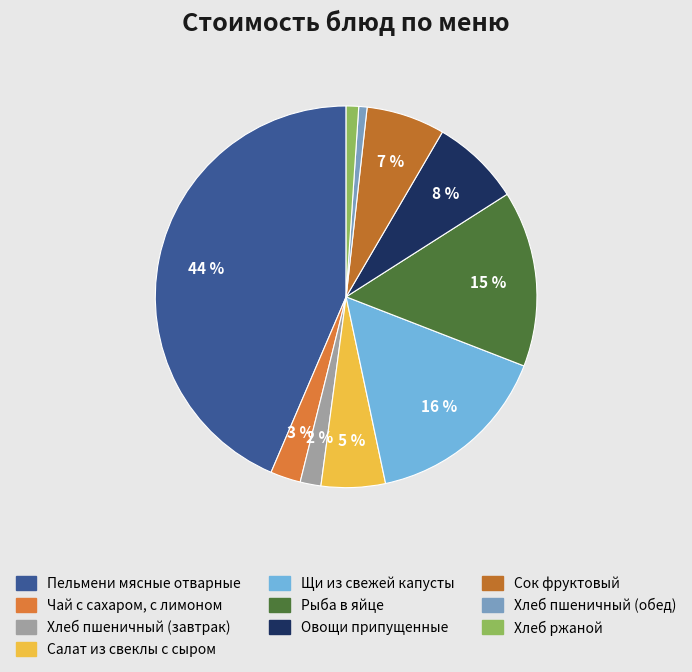

What percentage is the Пельмени мясные отварные slice, to the nearest percent?

44%